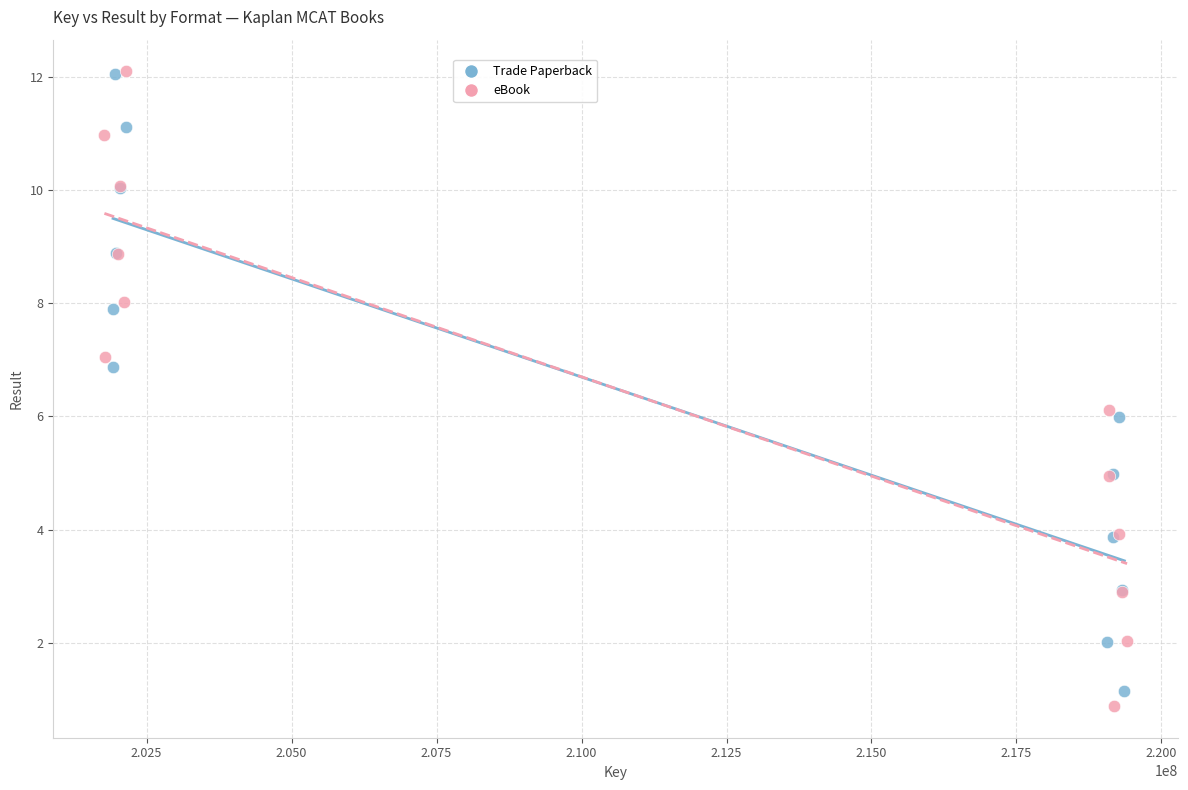

What are all the series names shown in the legend?

Trade Paperback, eBook